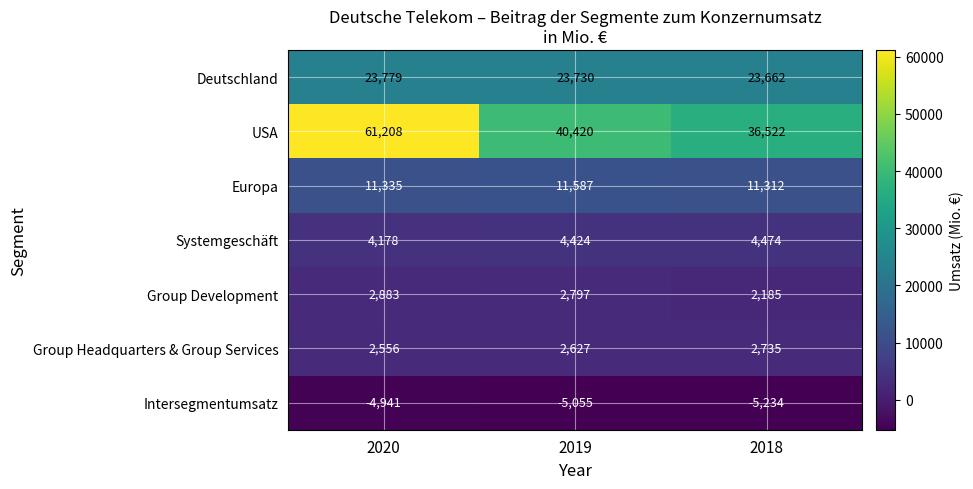

The Europa series shows 6268 at 2019. True or false?

False